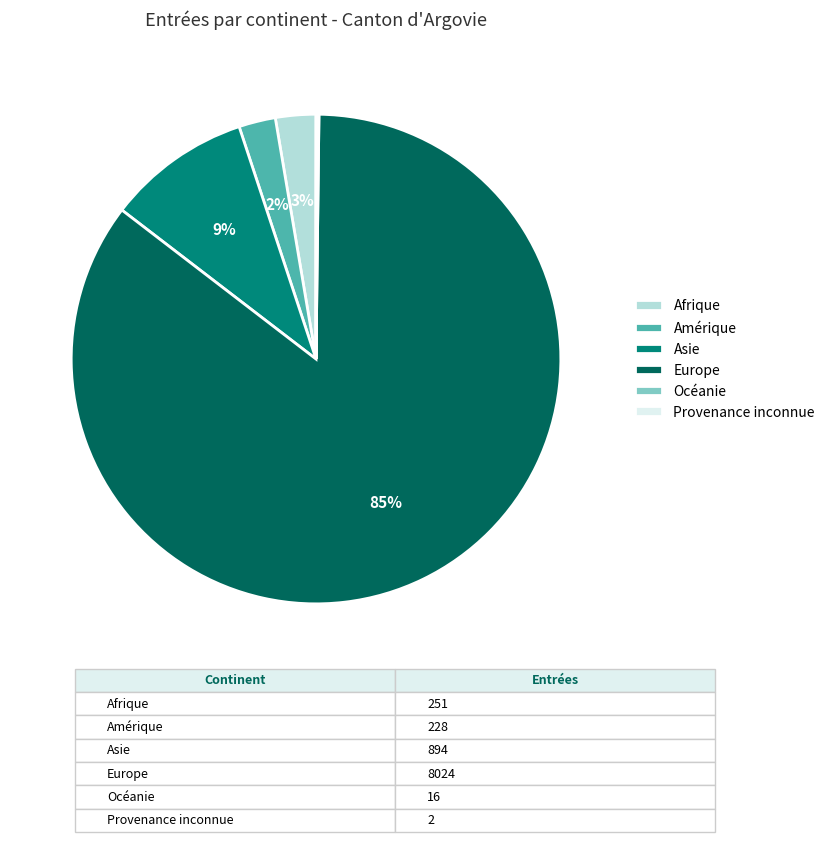

To the nearest percent, what is the combined percentage of Asie and Afrique?

12%